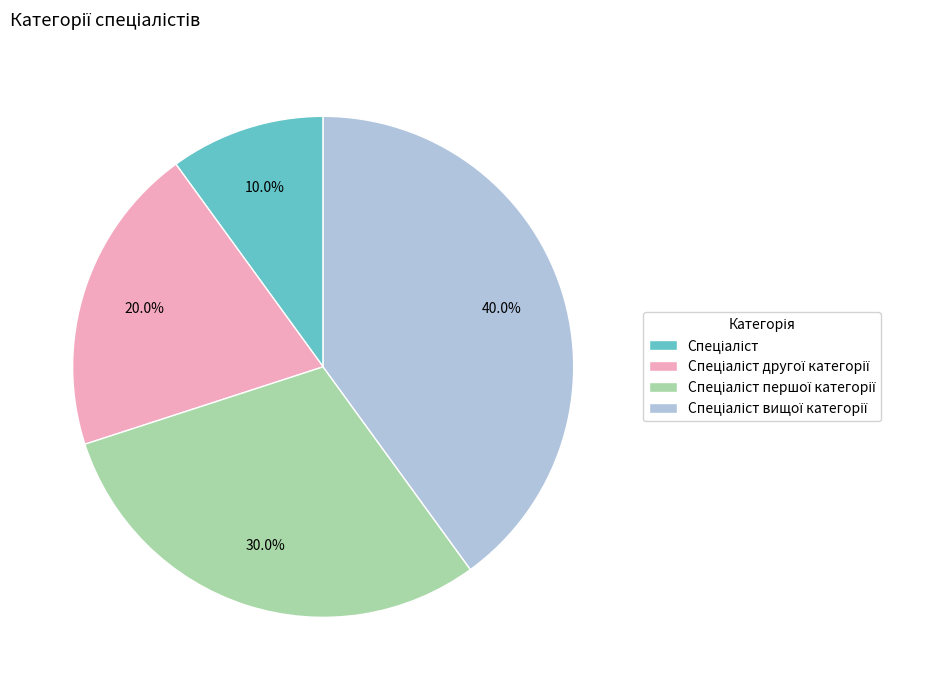

Is there a majority slice in this chart?

No